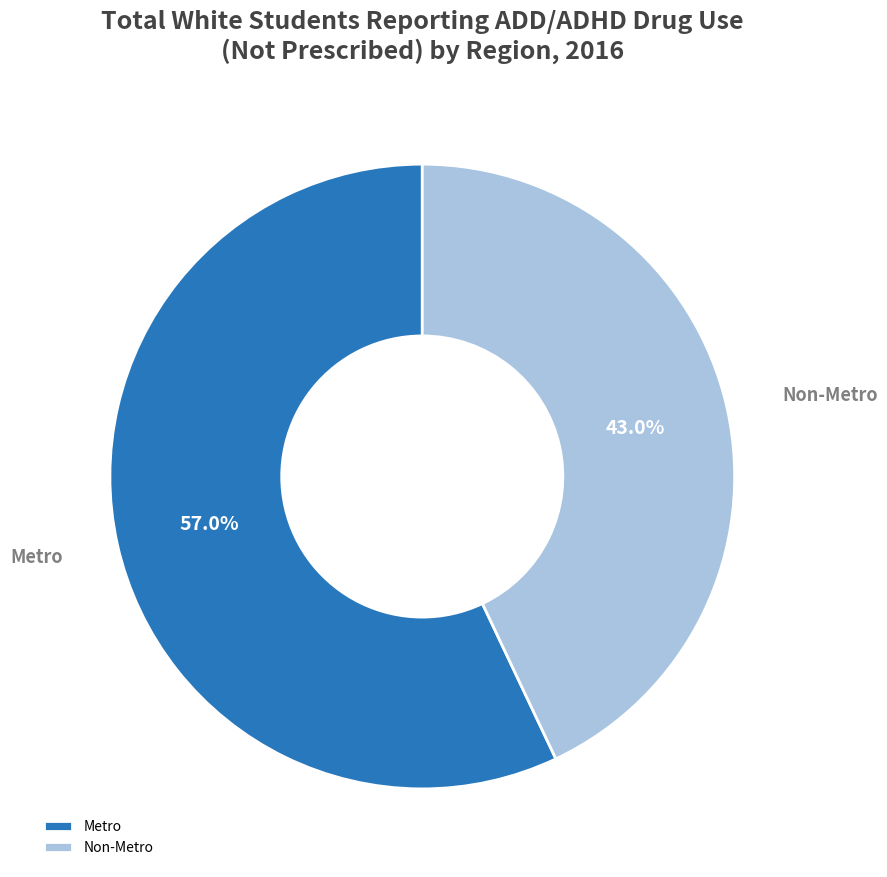

What is the smallest slice in the pie chart?

Non-Metro